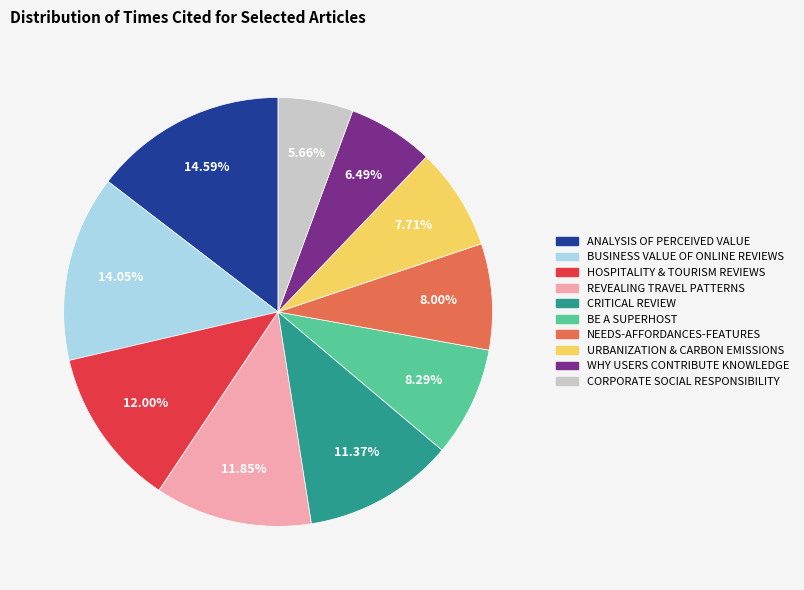

Does any single category account for the majority?

No